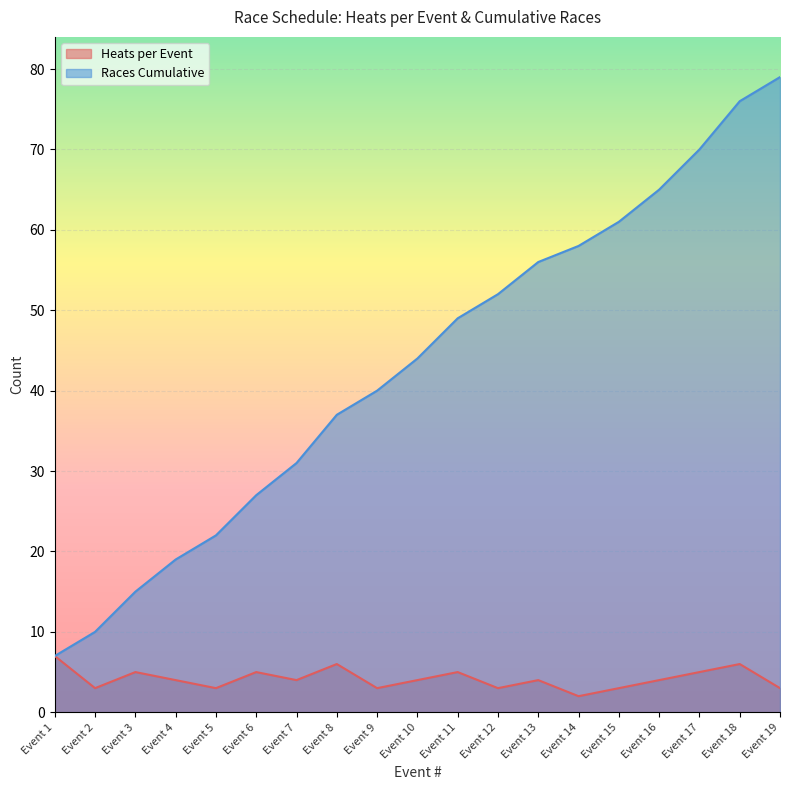

The Heats per Event series shows 2 at Event 14. True or false?

True